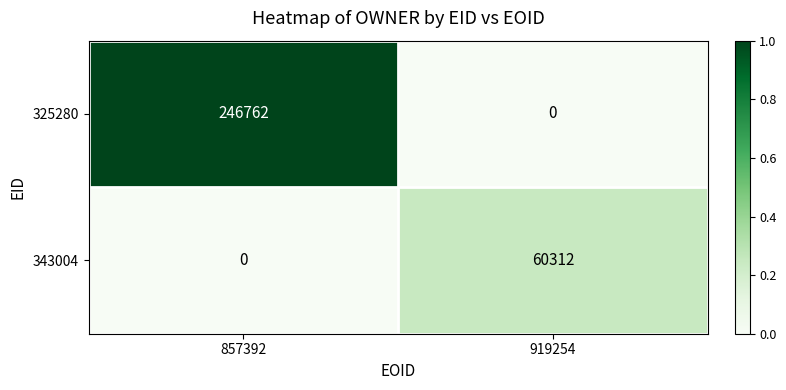

Which series changed the most between 857392 and 919254?

325280